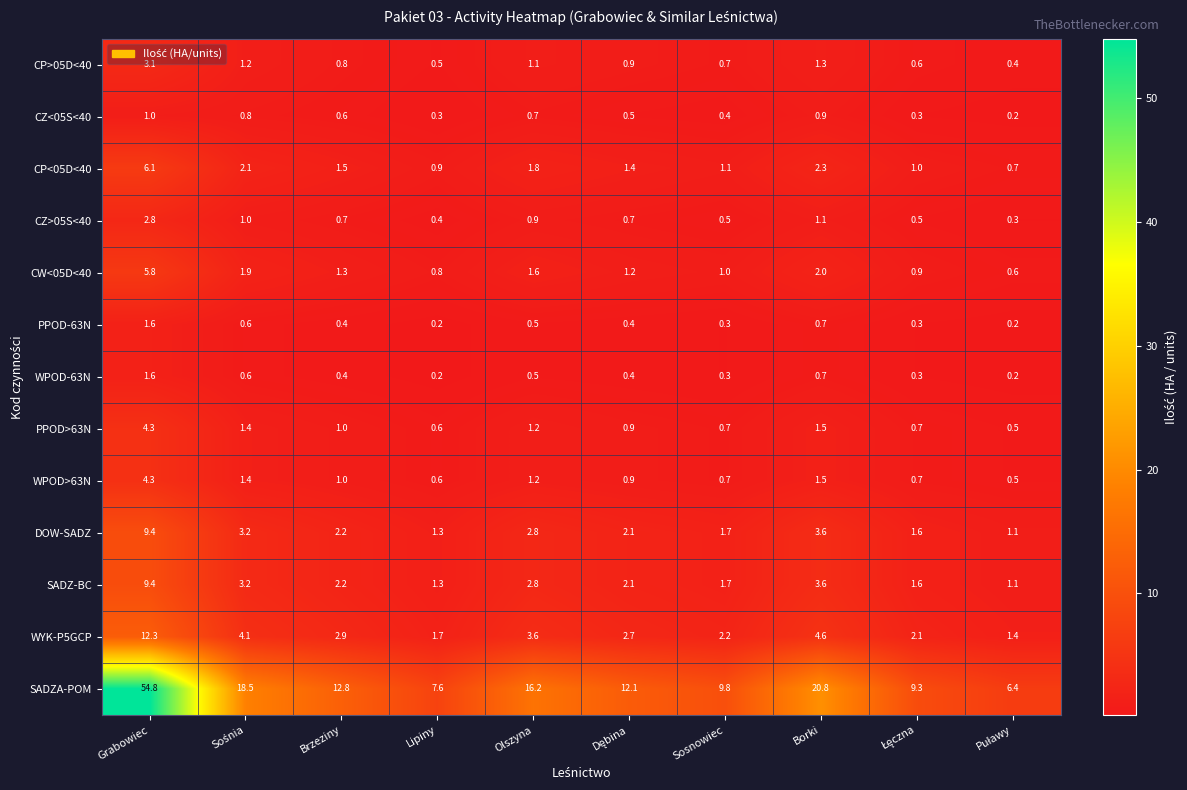

The value of SADZ-BC at Sosnowiec is 1.7. True or false?

True